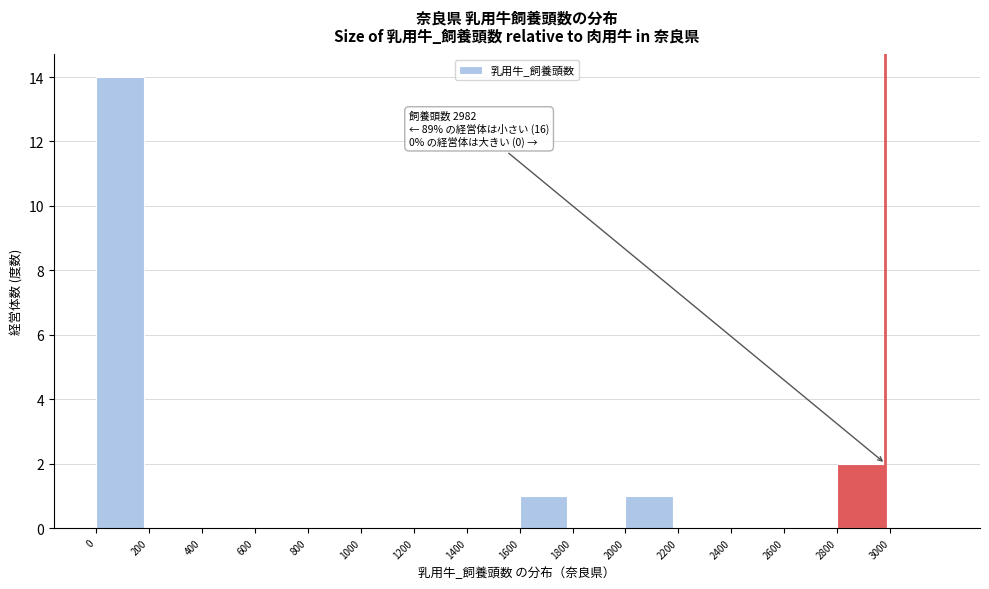

Which range on the x-axis has the tallest bar?

0 to 200